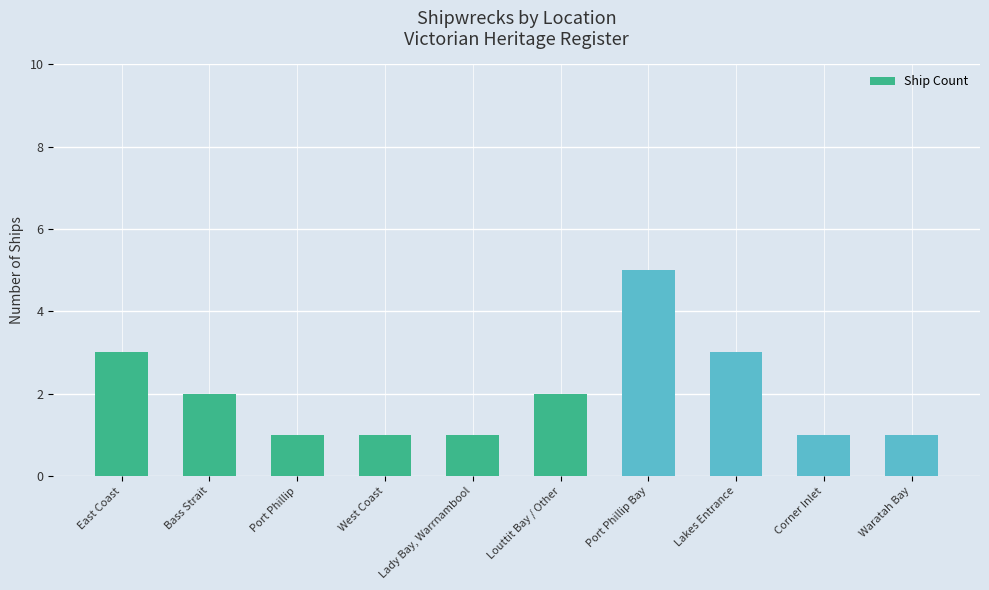

Where does the data first go above 2?

East Coast